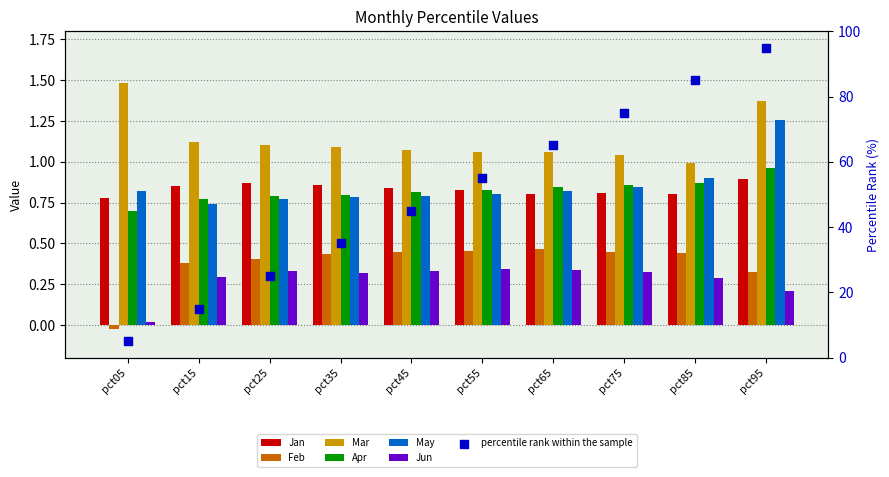

Which series has the largest total across all categories?

Mar